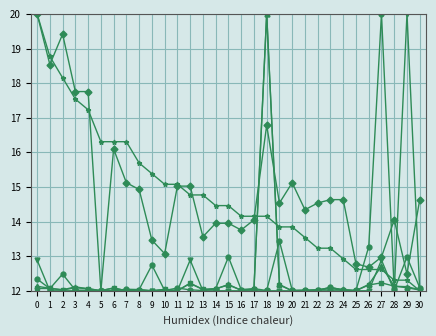

At which category is the sum across all series the highest?

18